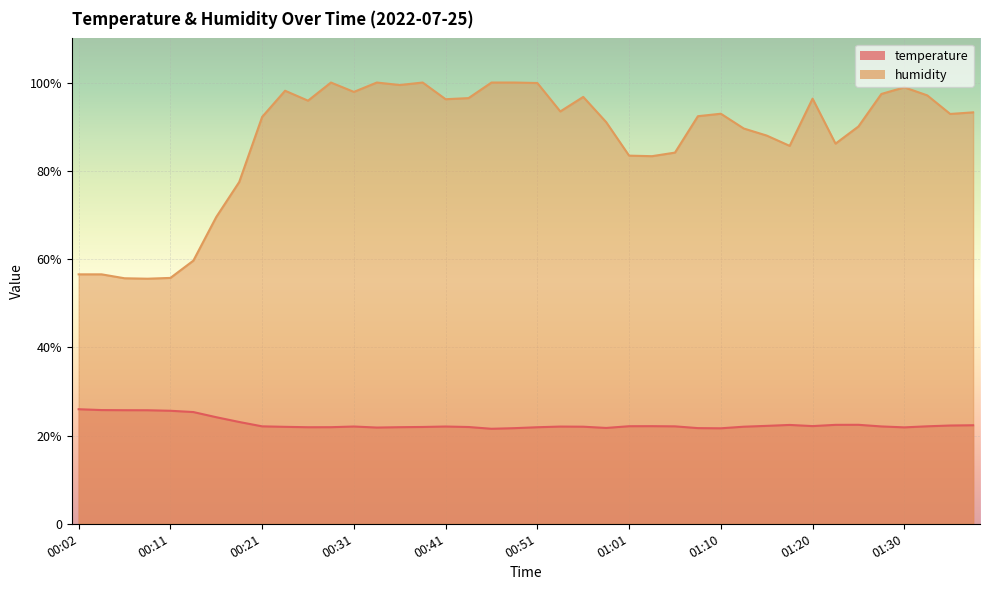

Where is the first local minimum for humidity?

00:09